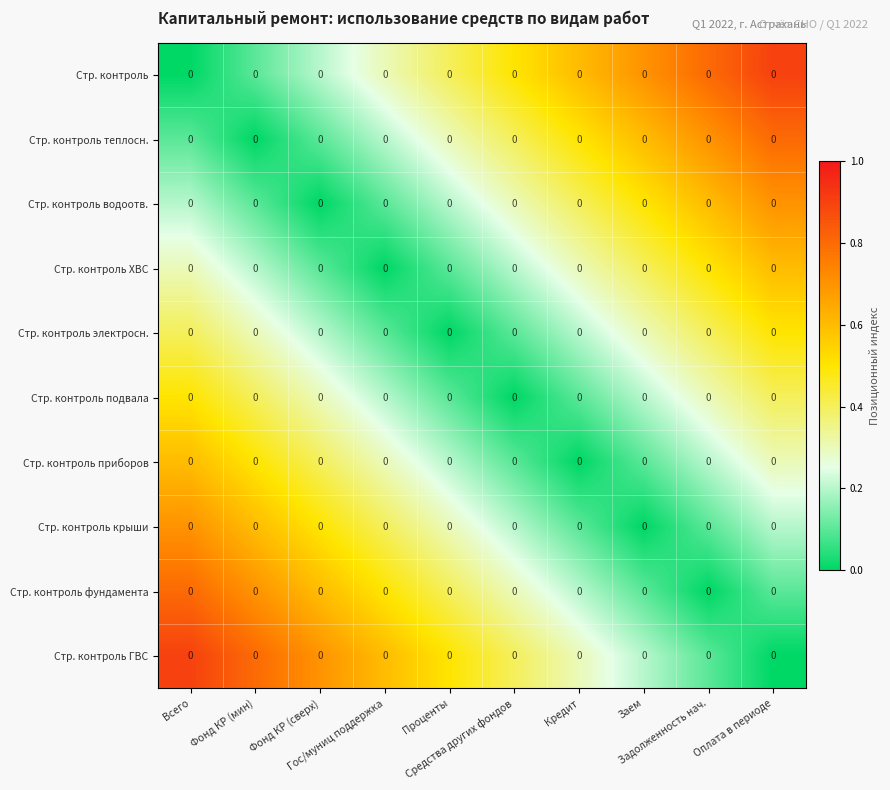

List the labels in order of Стр. контроль электросн. value, largest first.

Оплата в периоде, Всего, Задолженность нач., Фонд КР (мин), Заем, Фонд КР (сверх), Кредит, Гос/муниц поддержка, Средства других фондов, Проценты